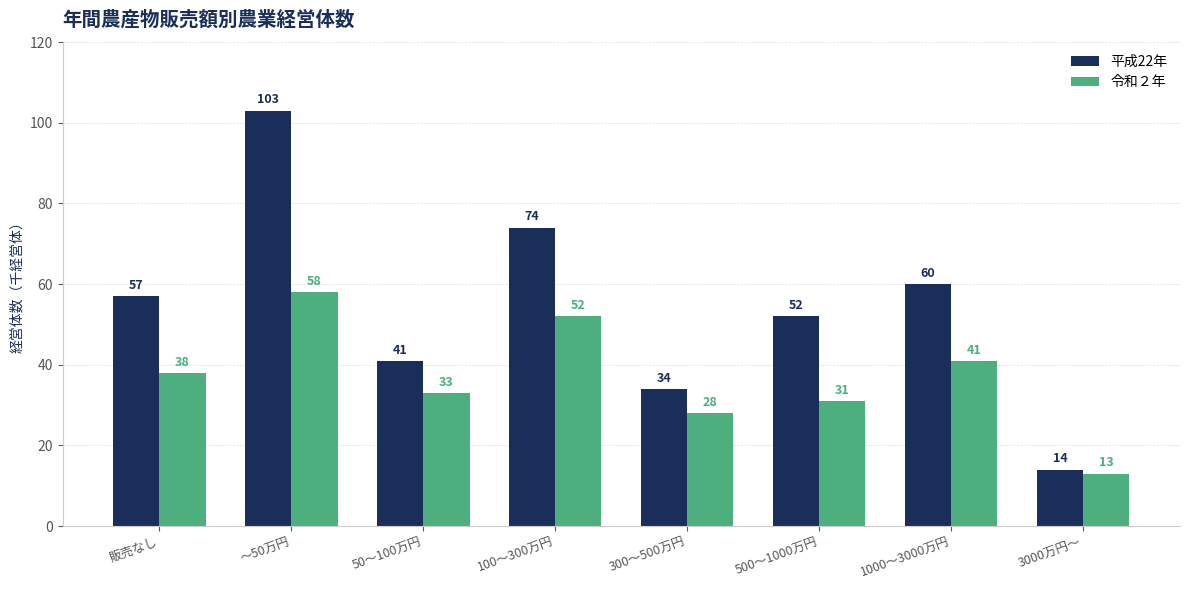

How many groups of bars are there?

8